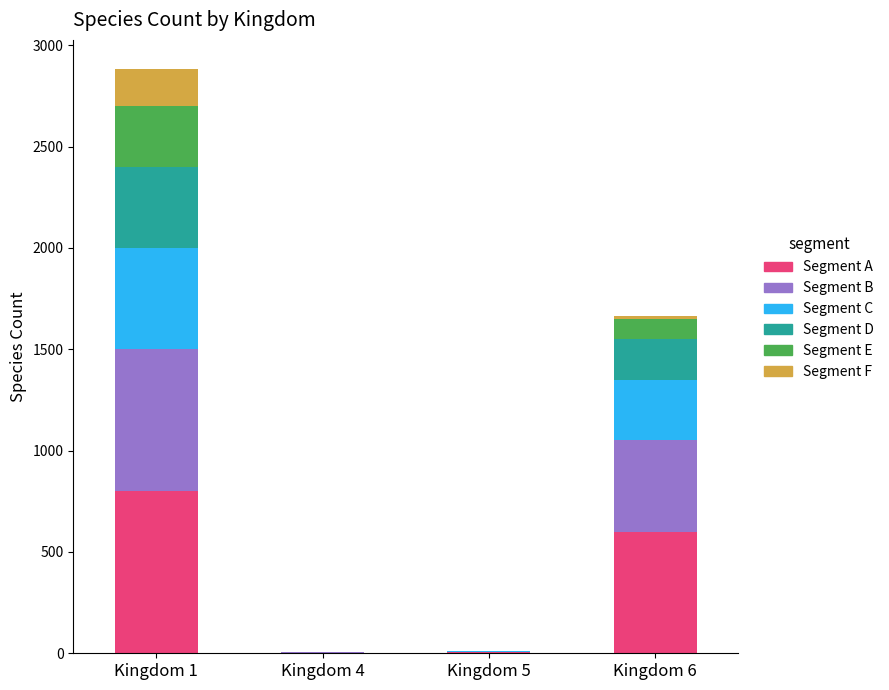

What is the highest value of the Segment A series?

800